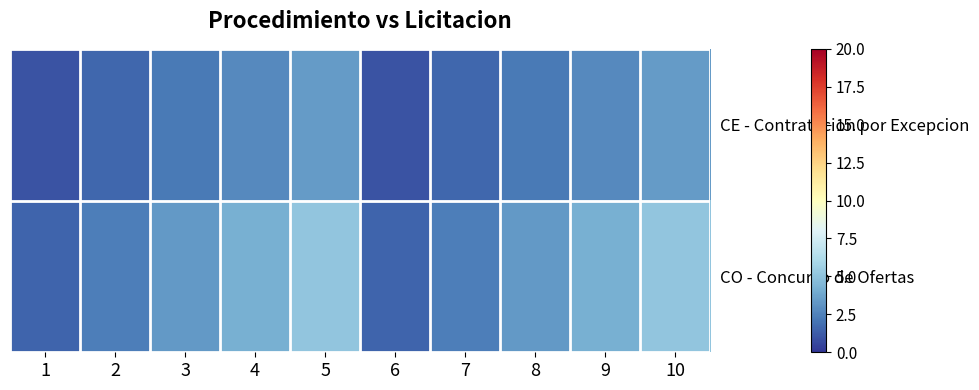

How many distinct data groups are displayed?

2